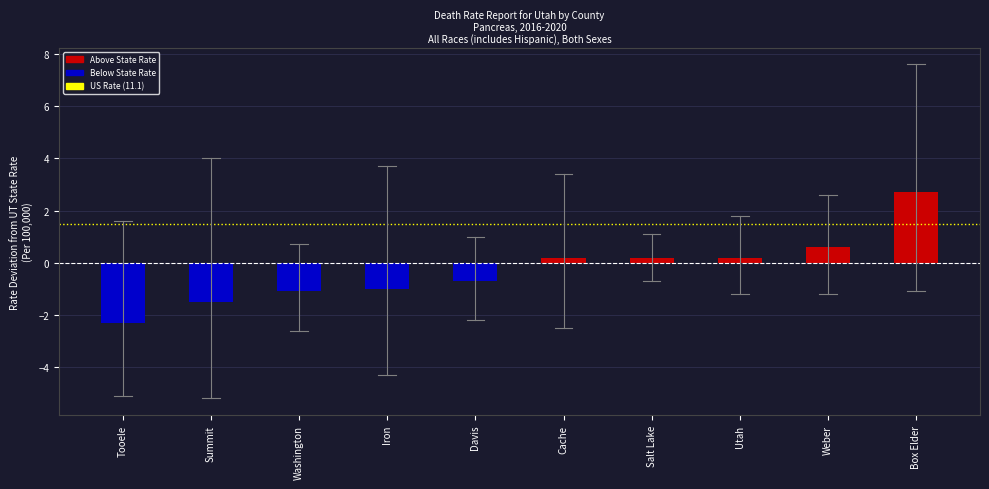

Reading right to left, transcribe all the data shown in this chart.

Box Elder=2.7	Weber=0.6	Utah=0.2	Salt Lake=0.2	Cache=0.2	Davis=-0.7	Iron=-1.0	Washington=-1.1	Summit=-1.5	Tooele=-2.3